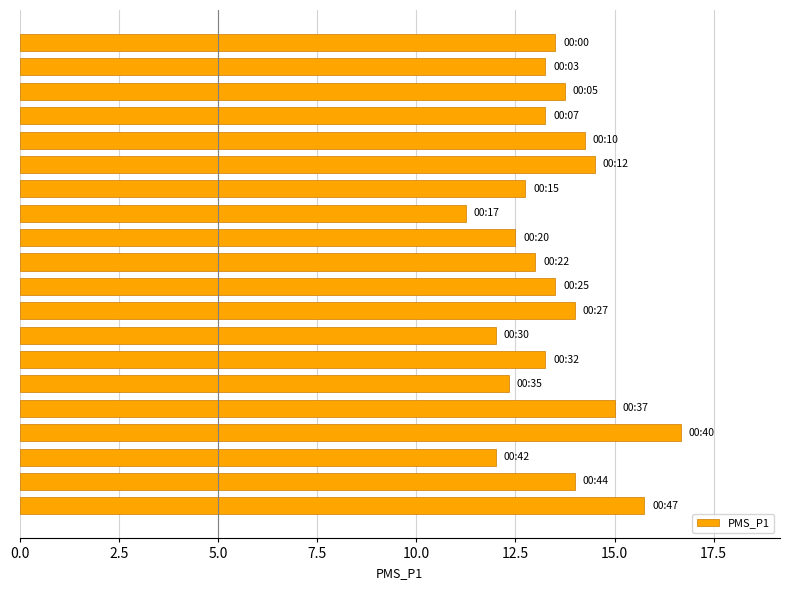

What is the greatest value displayed?

16.7